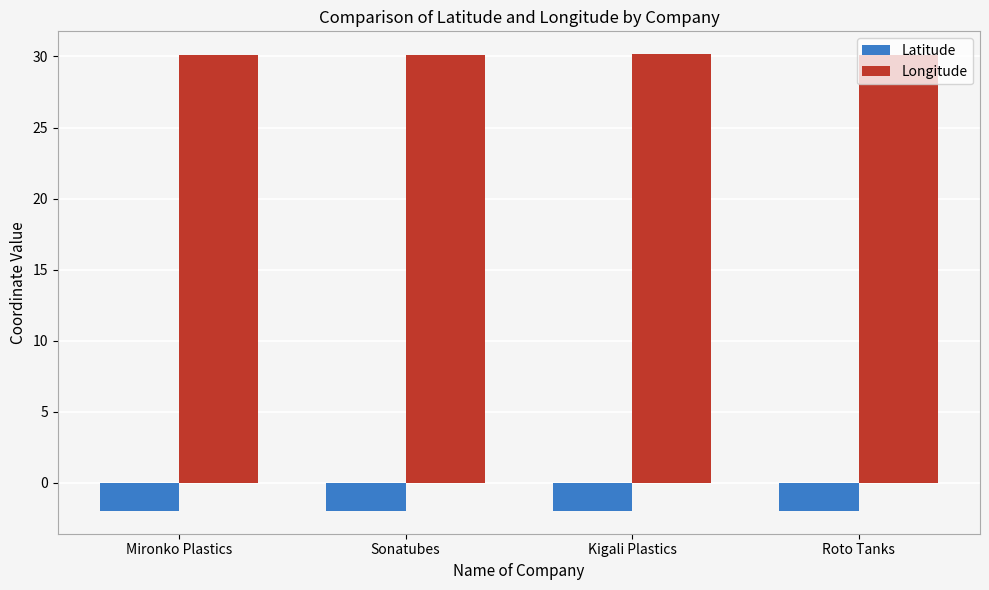

What is the sum of the Latitude values at Roto Tanks and Sonatubes?

-3.9